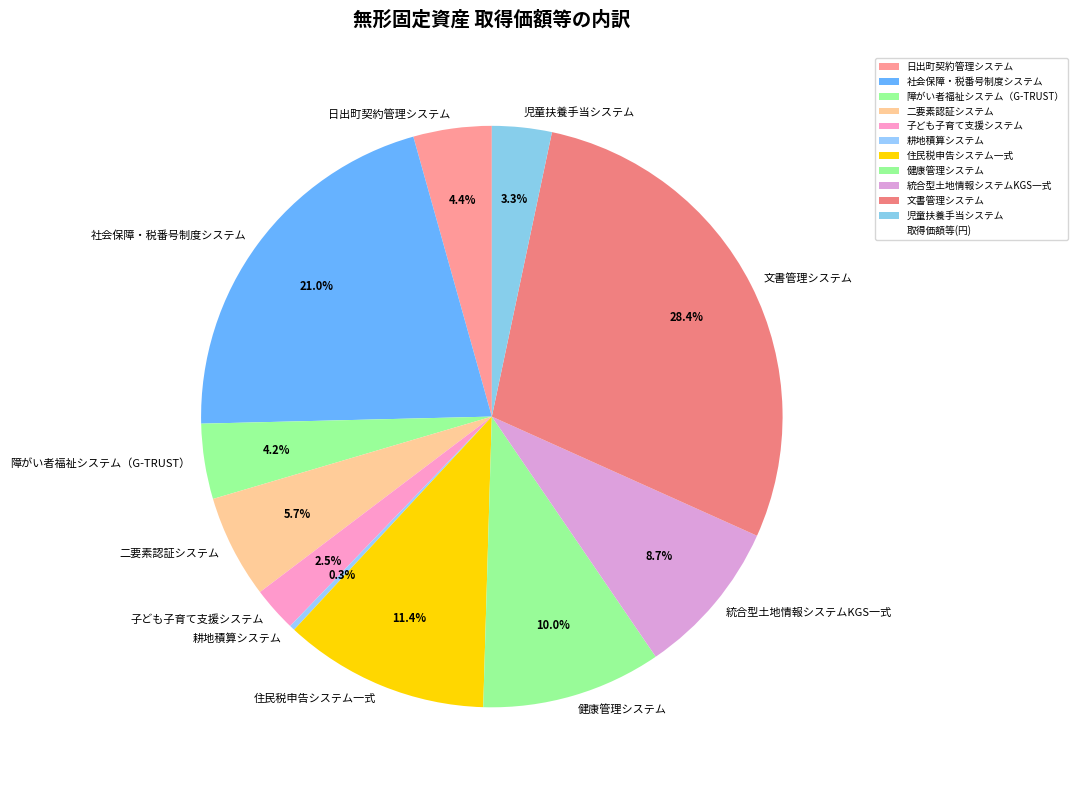

Count the number of slices in the pie.

11